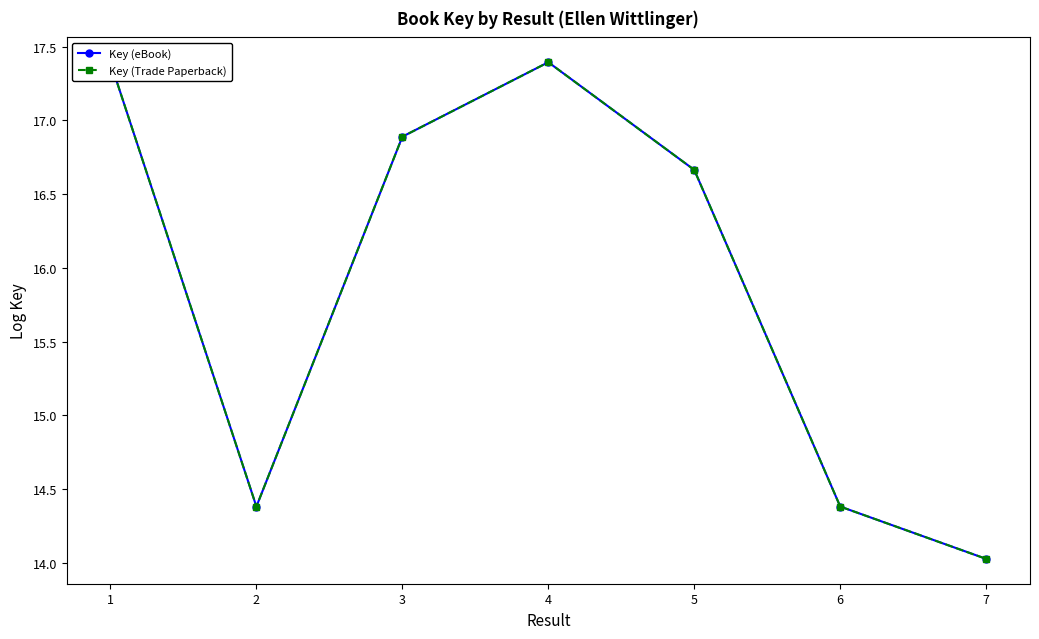

What is the average value of the Key (Trade Paperback) series?

15.9